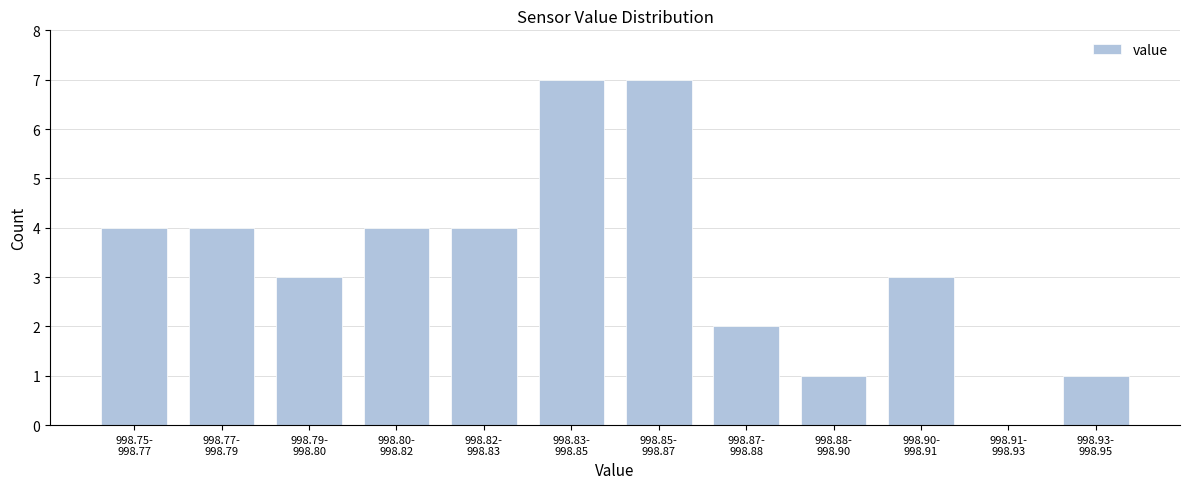

What is the greatest value displayed?

7